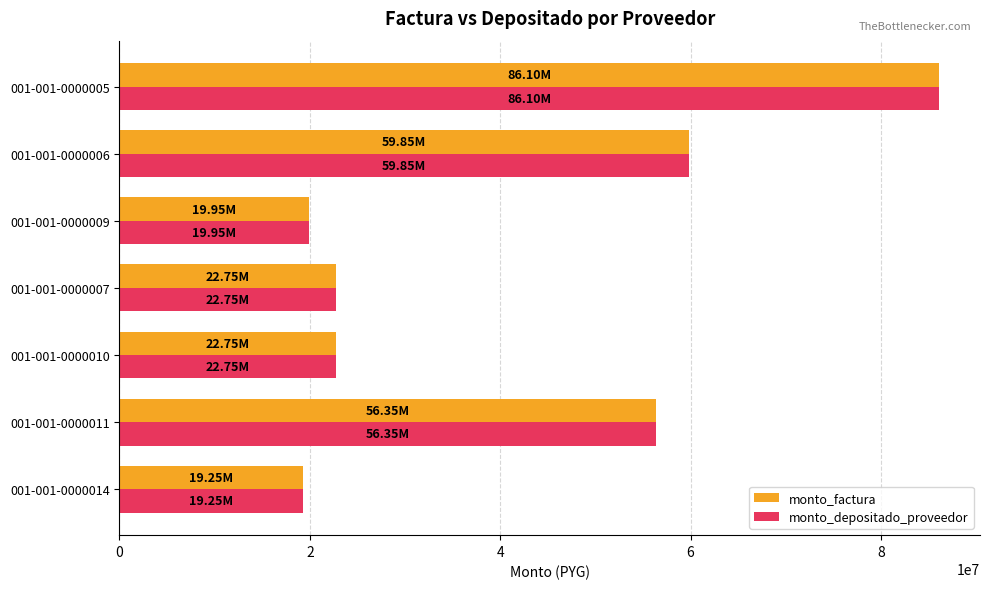

At which category is the sum across all series the highest?

001-001-0000005